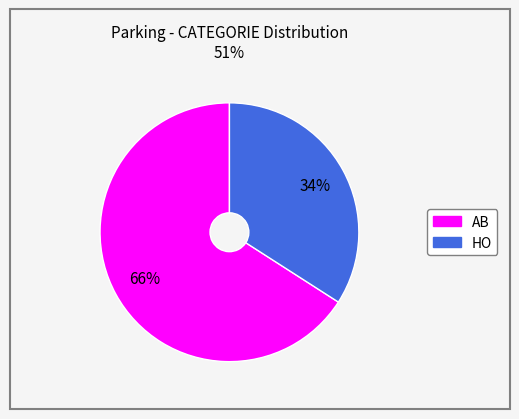

Which slice is the smallest?

HO